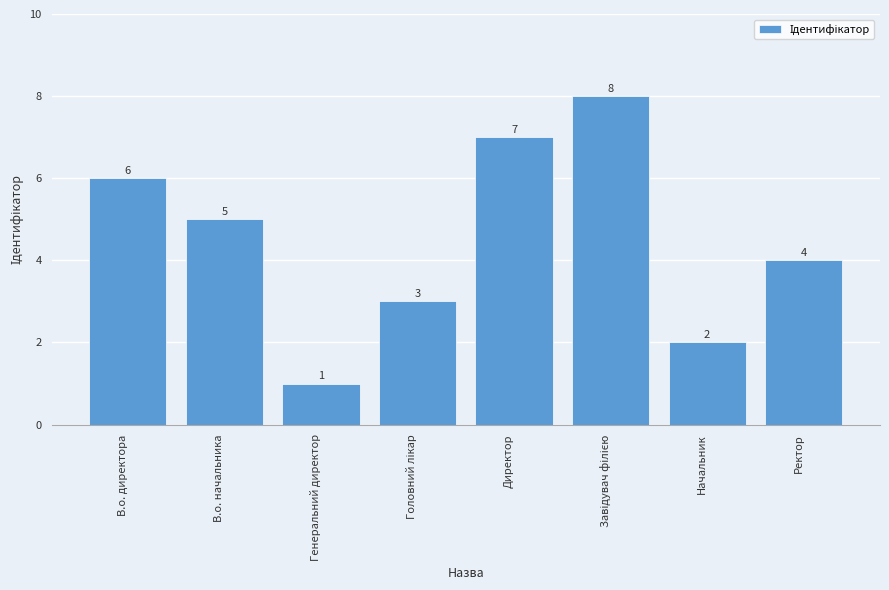

How many bars are there in total?

8